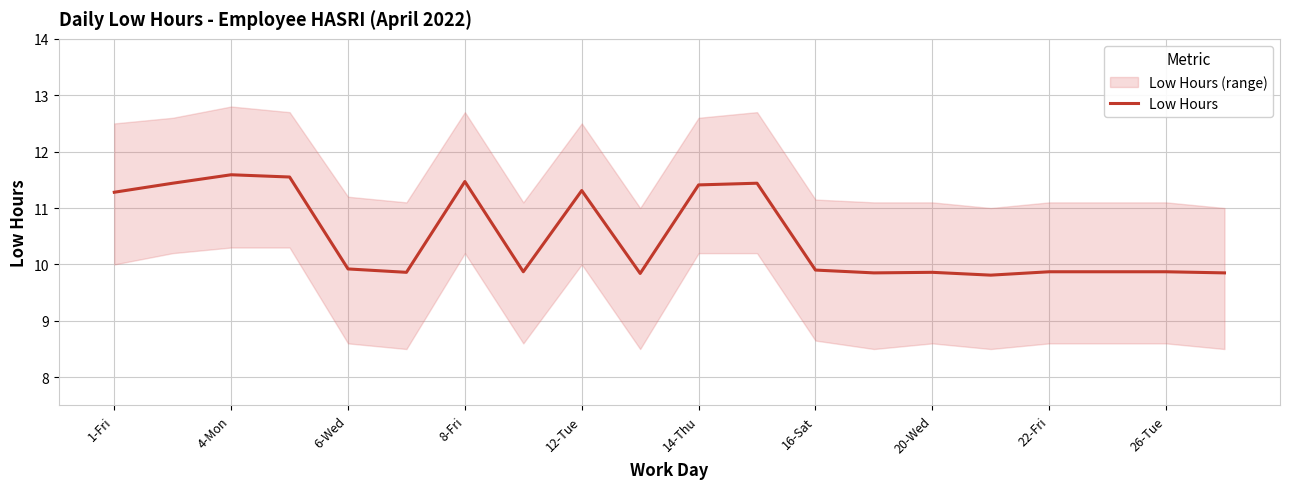

What is the highest value of the Low Hours series?

11.6